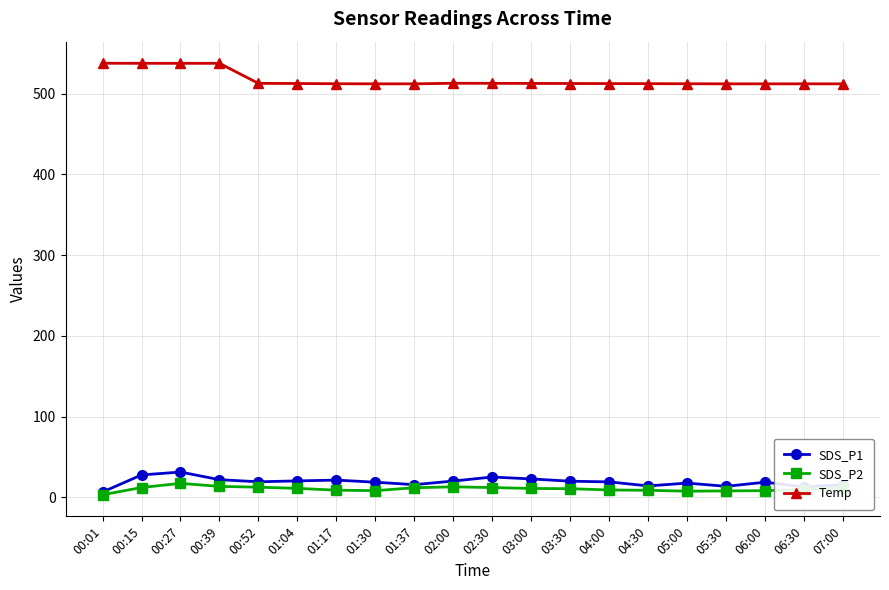

What is the label of the 2nd point from the right?

06:30